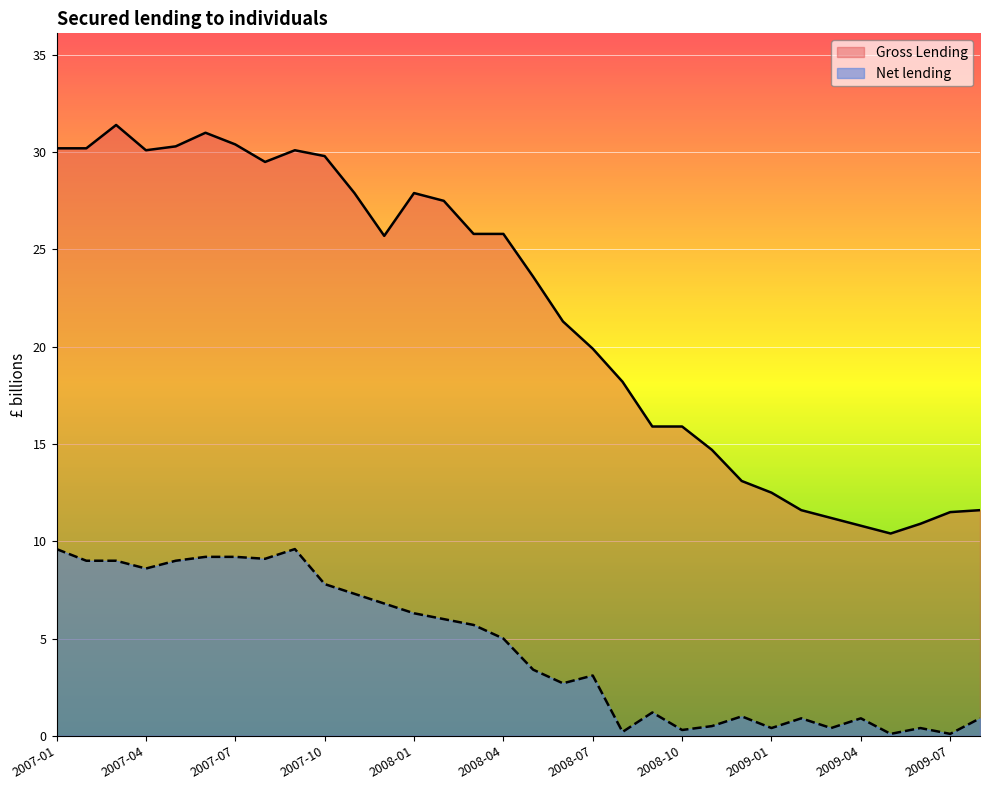

At which label is Net lending closest to 4?

2008-05